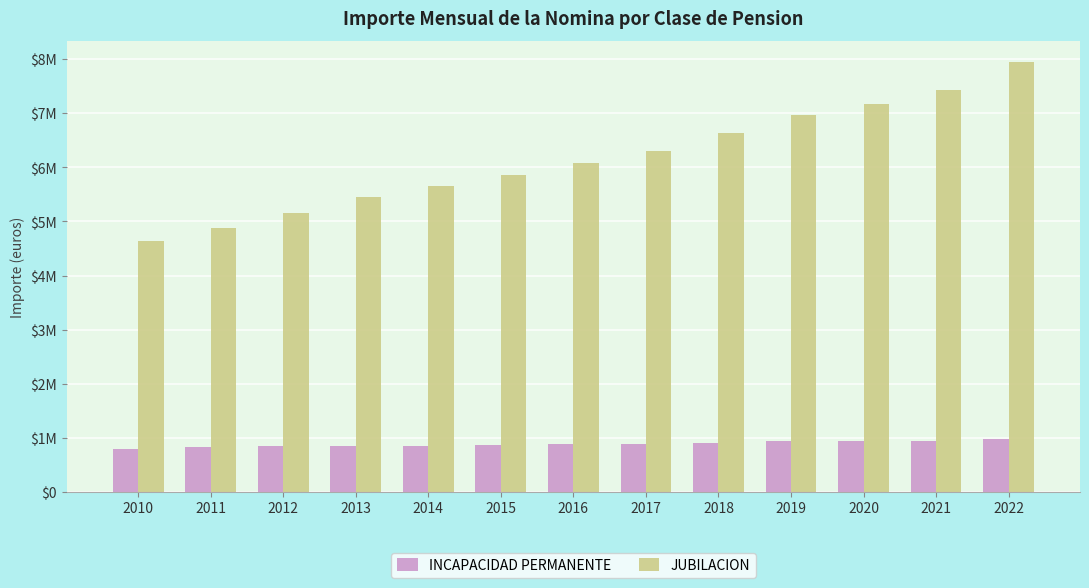

Rank the series by their average value, from lowest to highest.

INCAPACIDAD PERMANENTE, JUBILACION